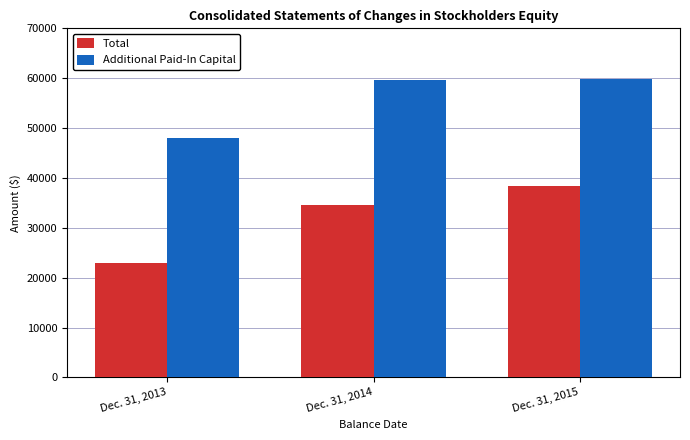

Rank the series by their maximum value, from lowest to highest.

Total, Additional Paid-In Capital